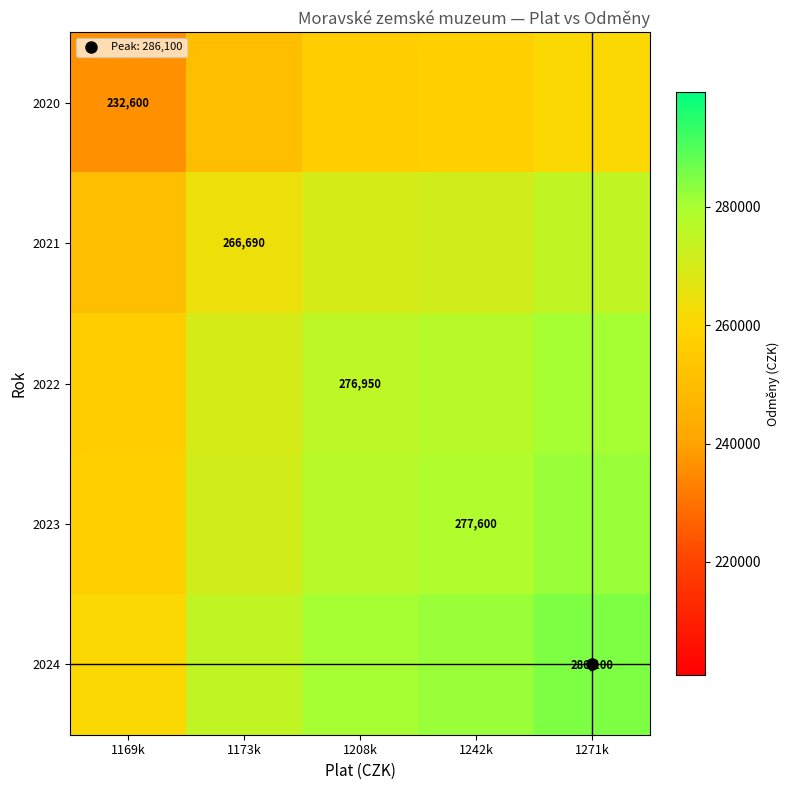

Where does the 2021 series first go above 270032?

1208k